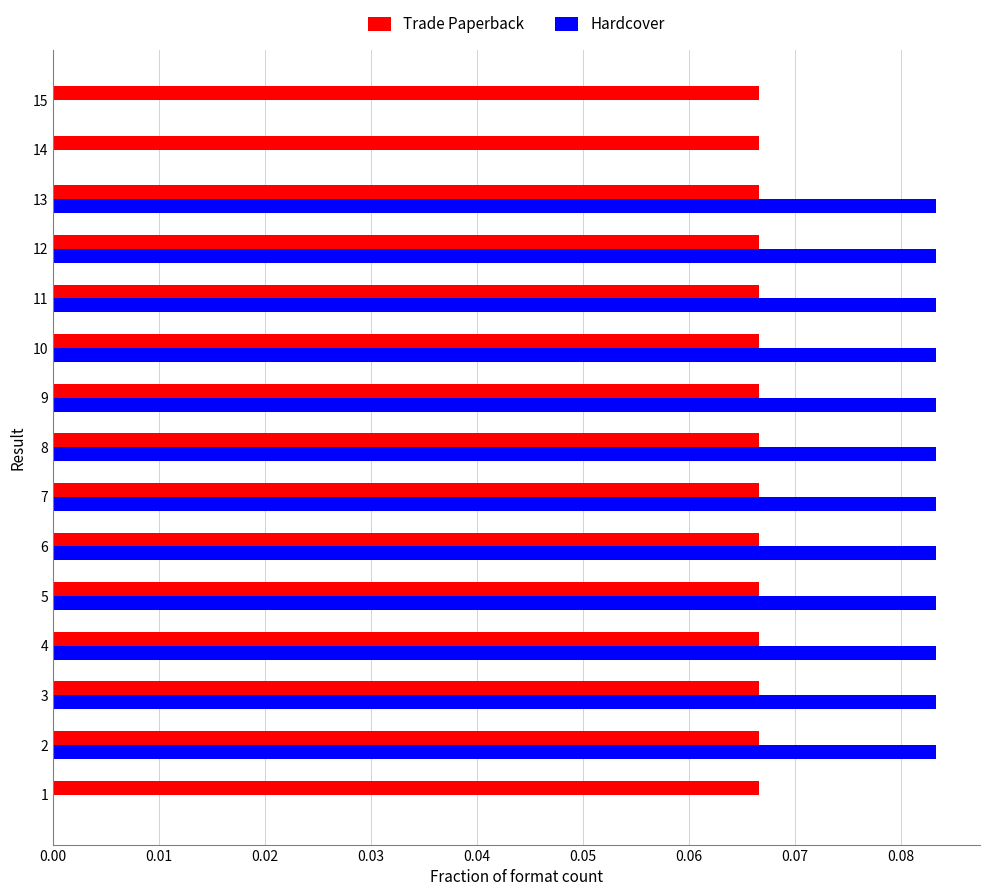

Is the value of Hardcover at 10 greater than the value of Trade Paperback at 8?

Yes